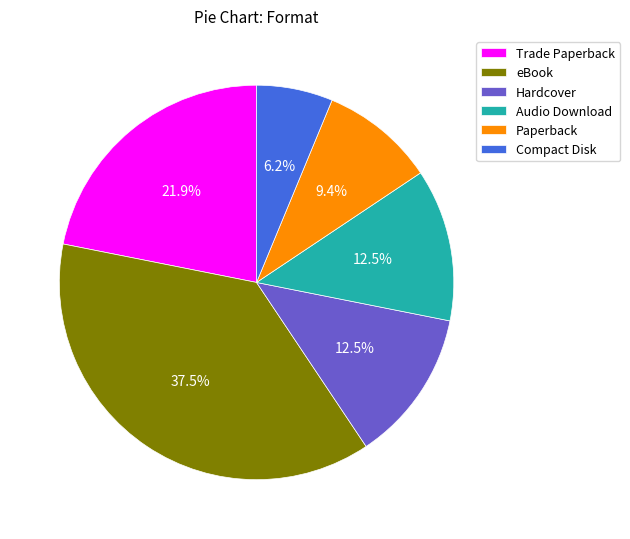

Approximately how many times larger is the value at Hardcover compared to Trade Paperback?

0.6